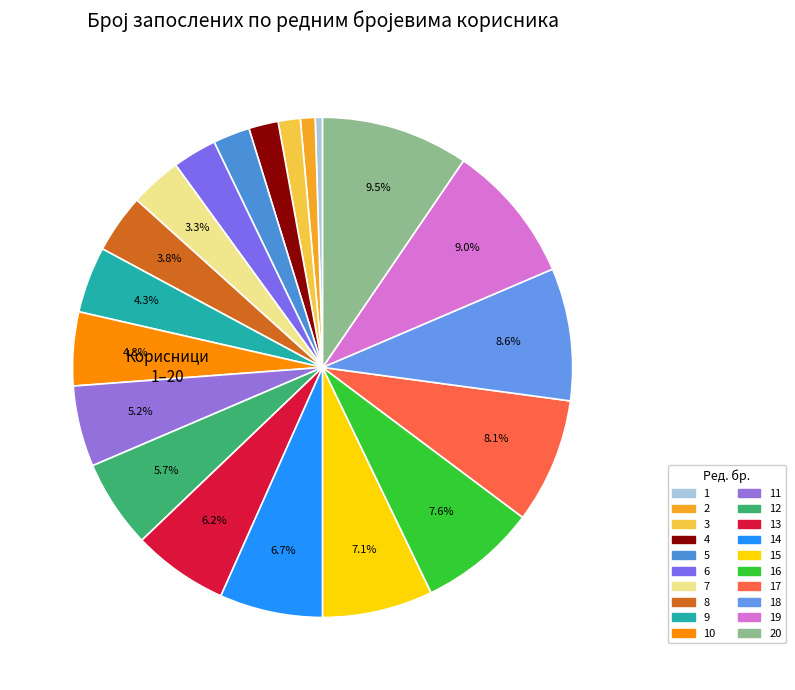

How many slices are in this pie chart?

20